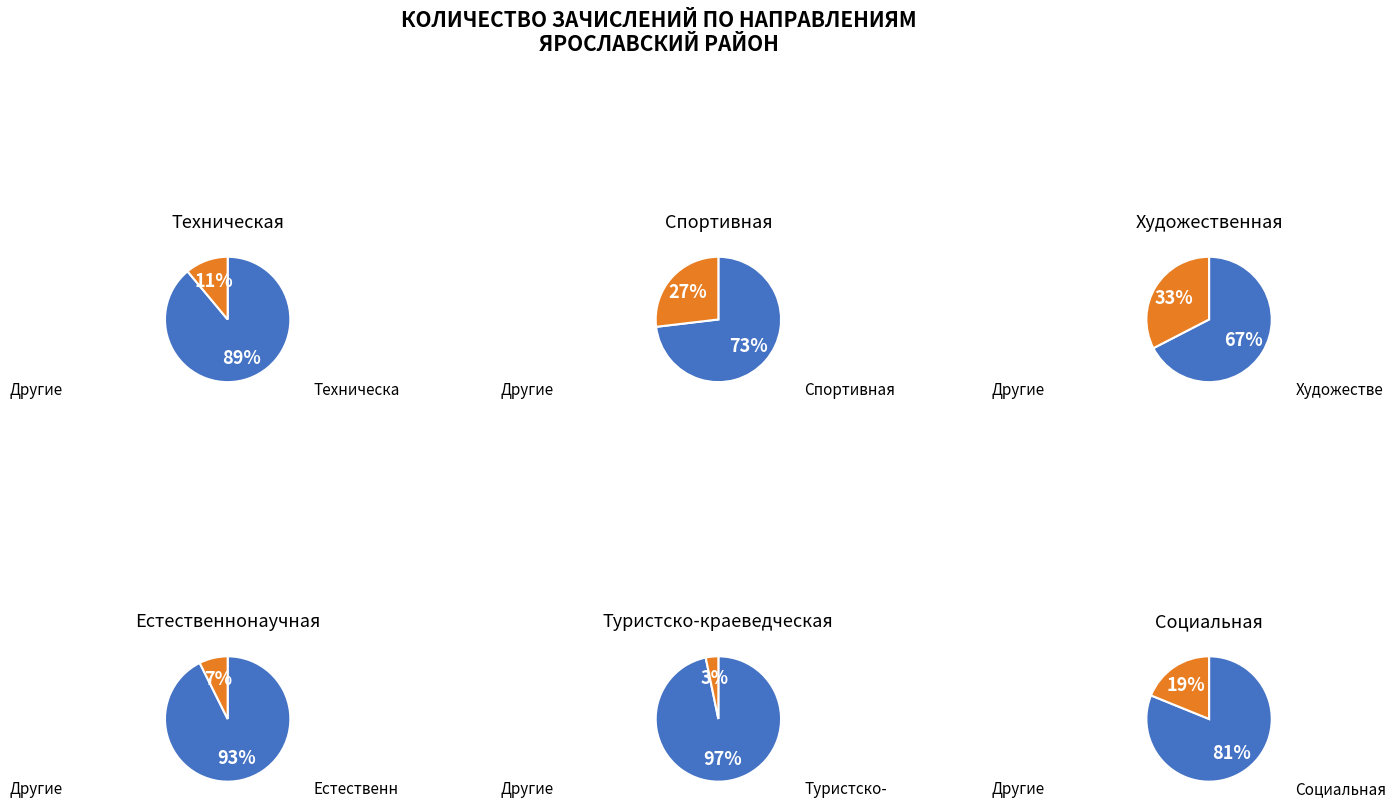

What is the smallest slice in the pie chart?

Туристско-краеведческая